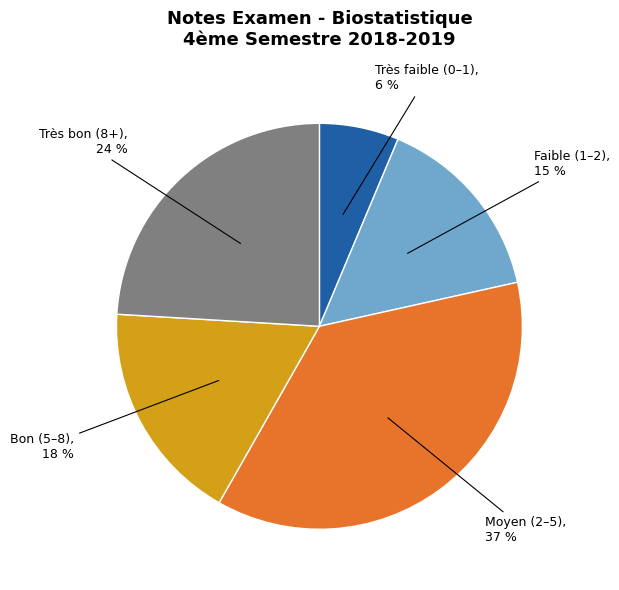

What percentage is the Bon (5–8) slice, to the nearest percent?

18%